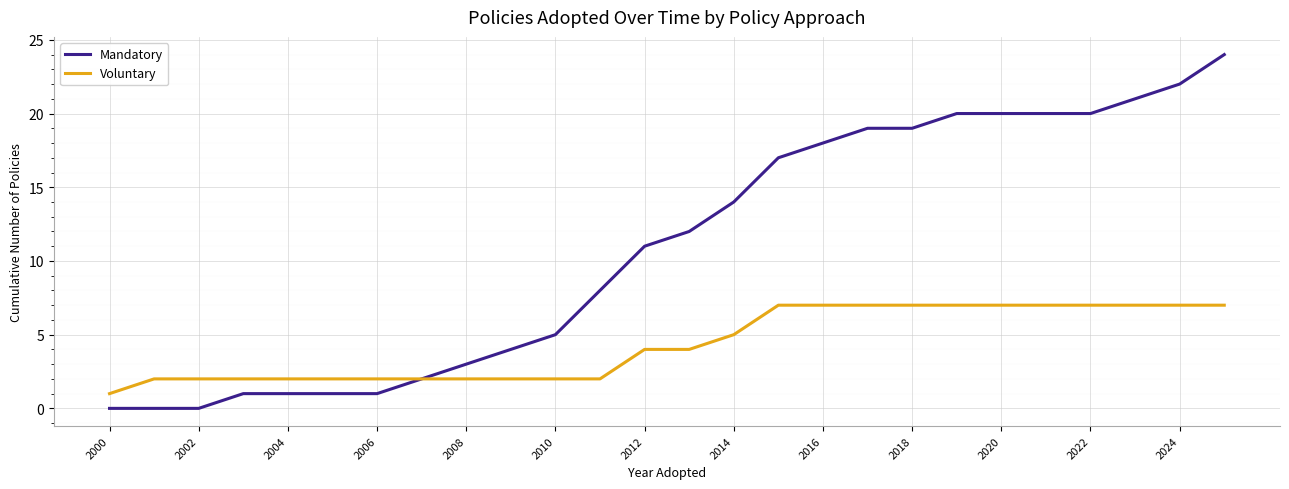

Reading left to right, transcribe all the data shown in this chart.

Mandatory: 0	0	0	1	1	1	1	2	3	4	5	8	11	12	14	17	18	19	19	20	20	20	20	21	22	24
Voluntary: 1	2	2	2	2	2	2	2	2	2	2	2	4	4	5	7	7	7	7	7	7	7	7	7	7	7